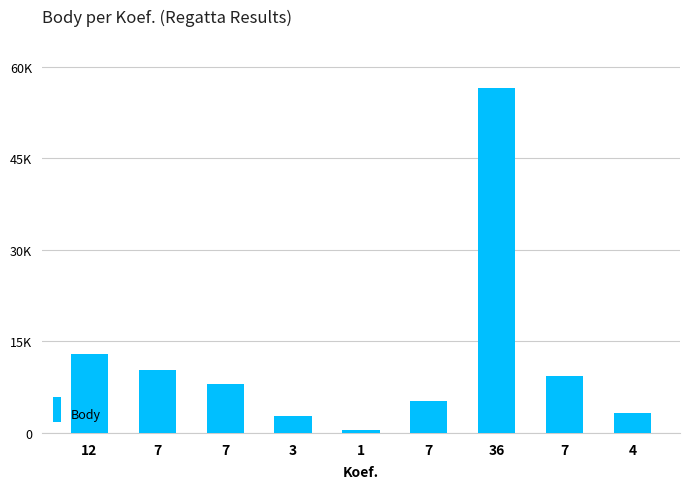

Are the bars horizontal?

No